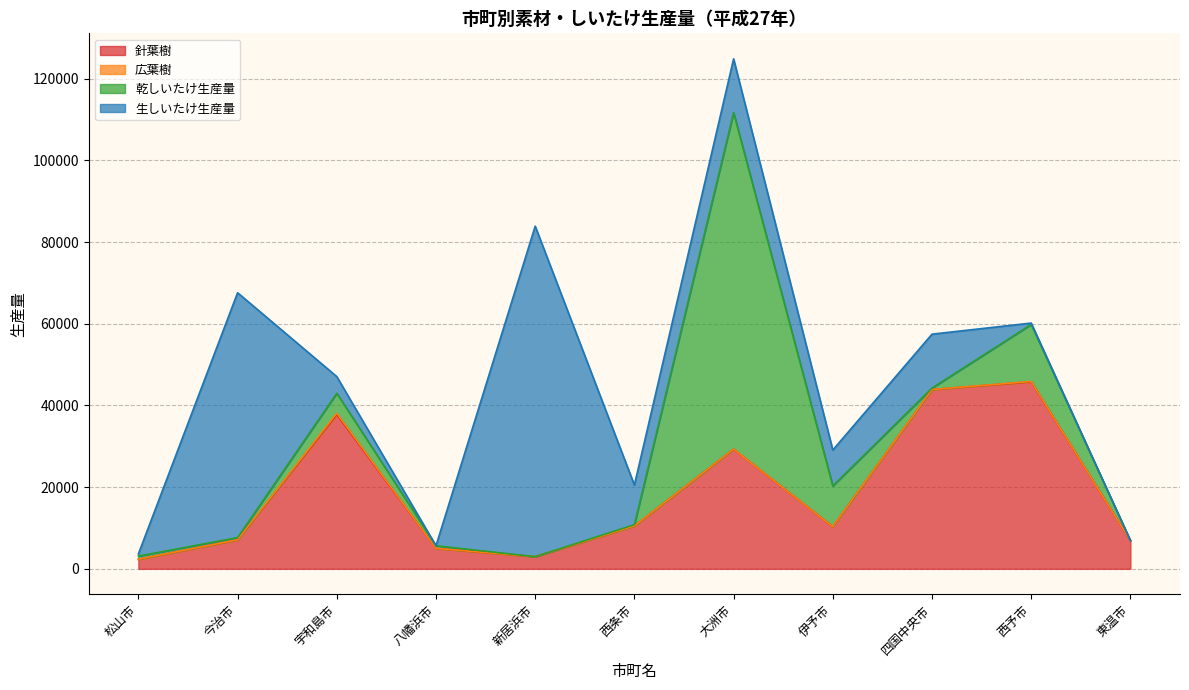

Which has a higher value, 今治市 or 新居浜市?

今治市